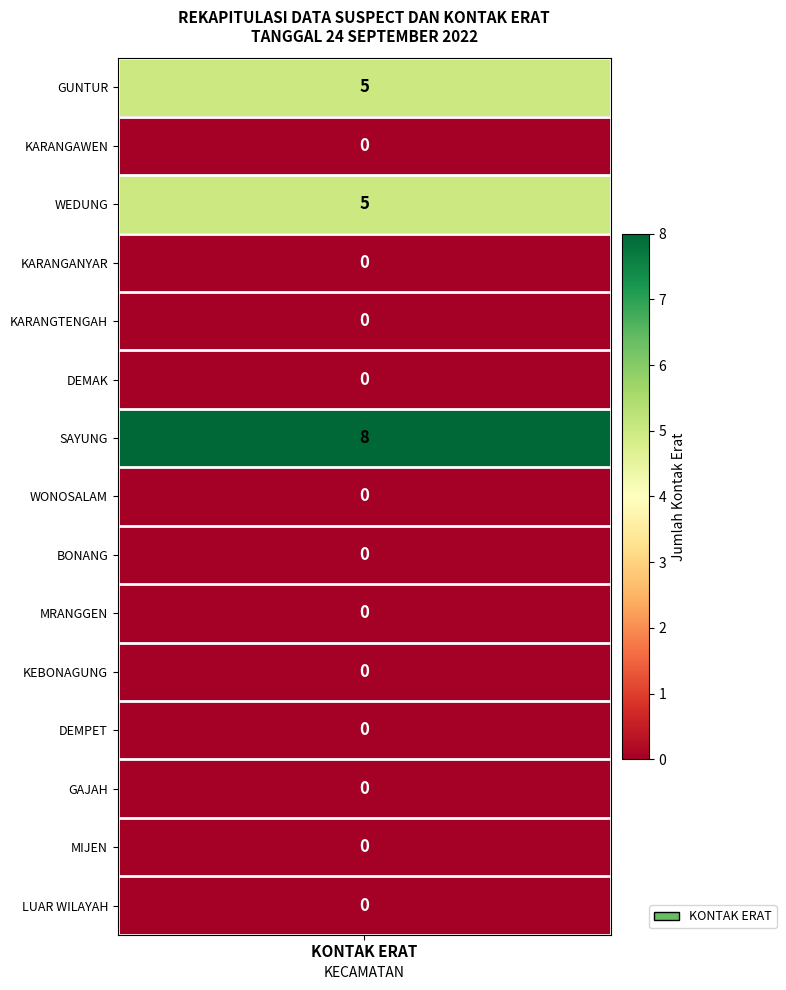

At which label is the value closest to 4?

GUNTUR